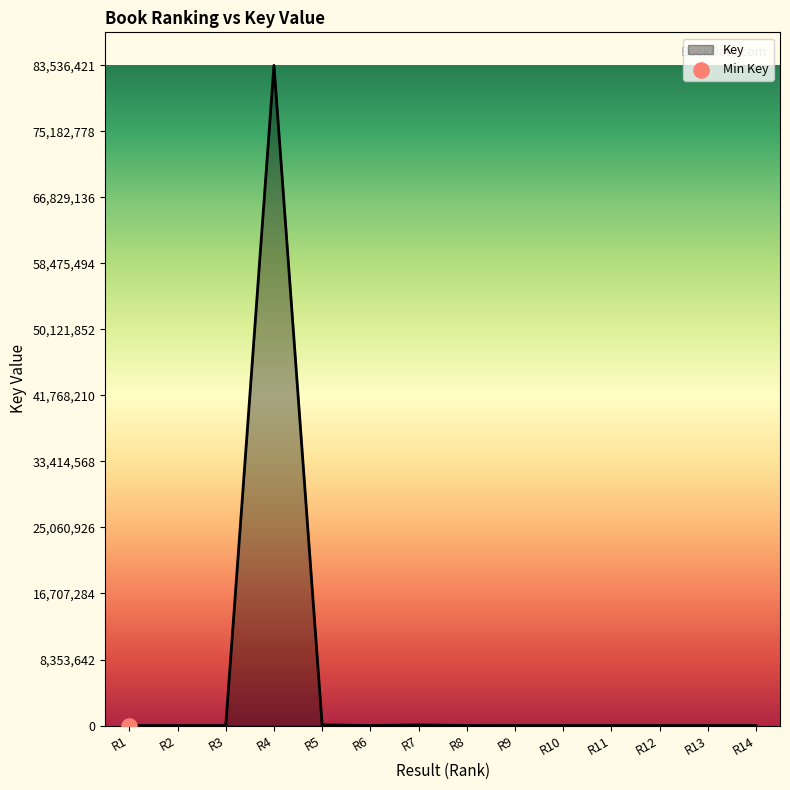

What is the difference between the maximum and minimum values?

83536112